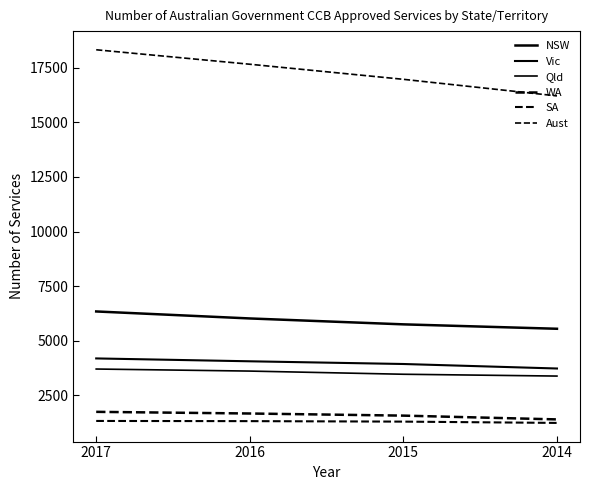

What is the value of the Aust point at the 2nd from the left?

17656